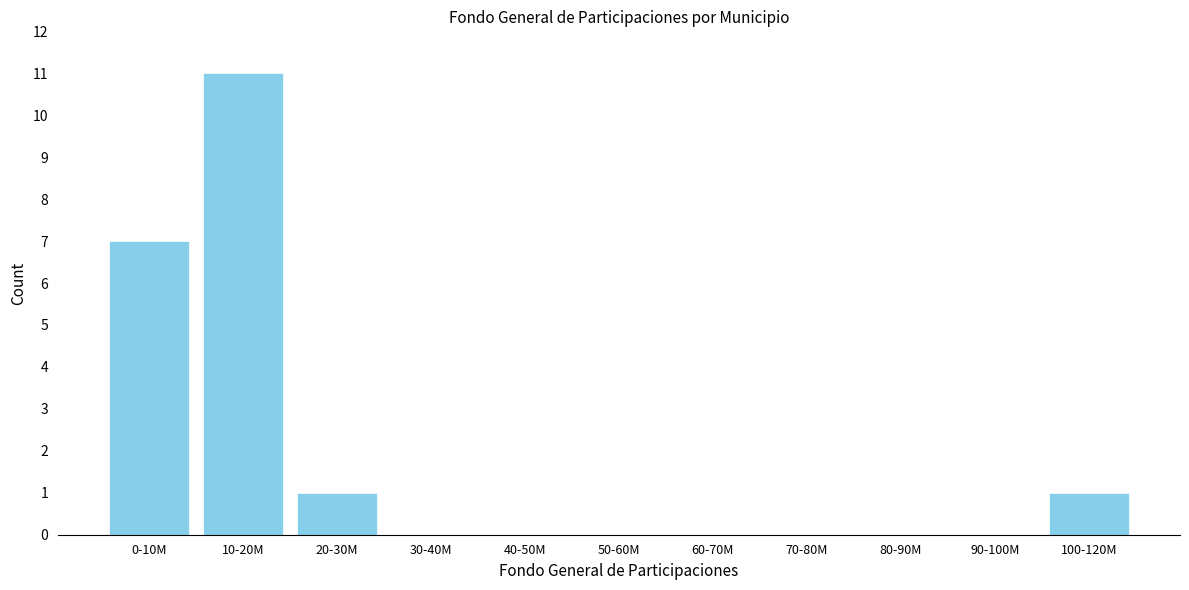

Reading left to right, what are all the values shown in this chart?

0-10M=7	10-20M=11	20-30M=1	30-40M=0	40-50M=0	50-60M=0	60-70M=0	70-80M=0	80-90M=0	90-100M=0	100-120M=1